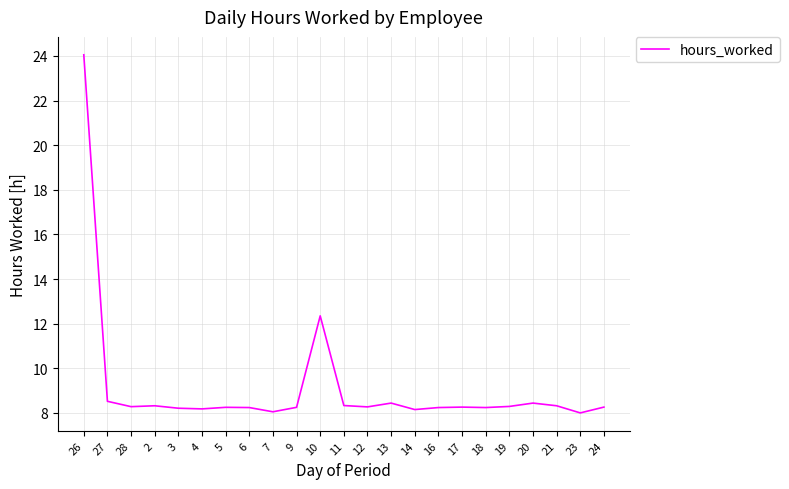

What is the change in value from 26 to 16?

-15.8